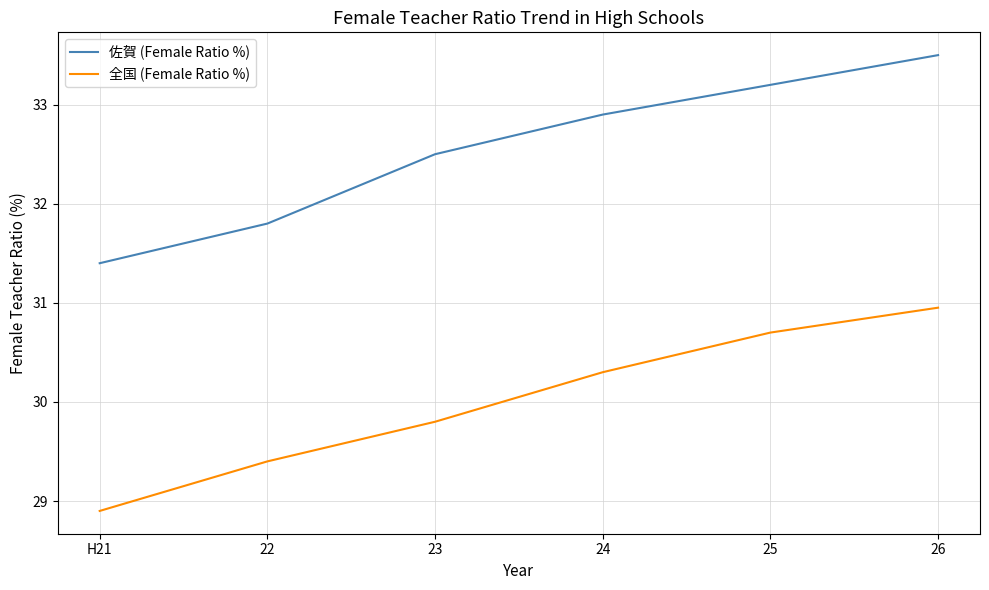

Read the 全国 (Female Ratio %) value at 23.

29.8